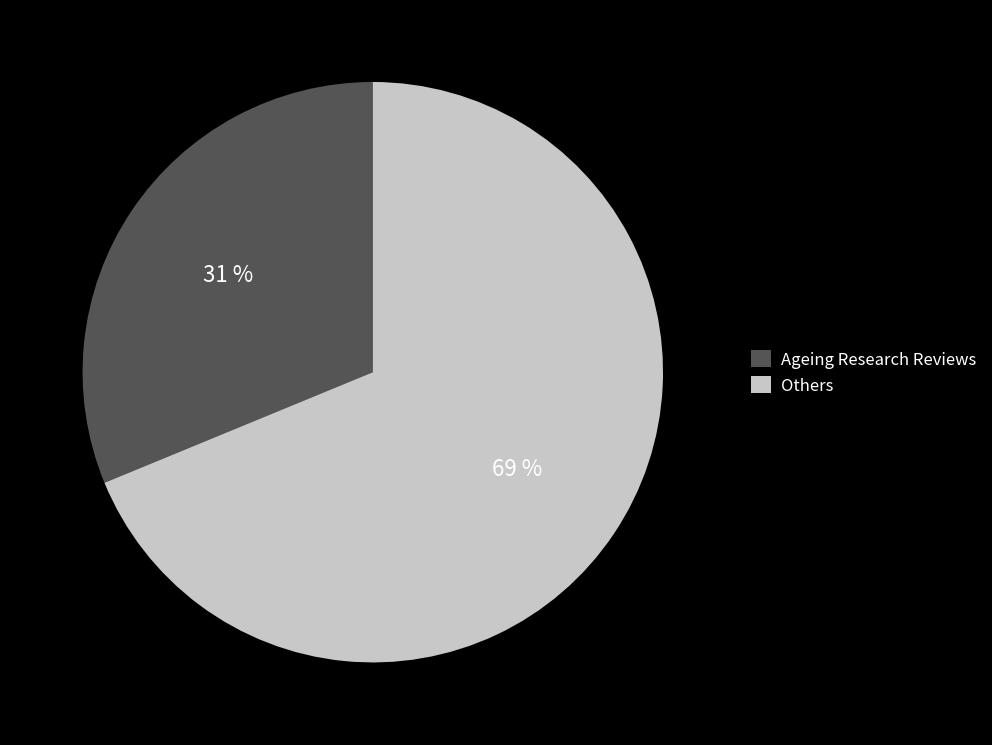

To the nearest percent, what is the average slice percentage?

50%